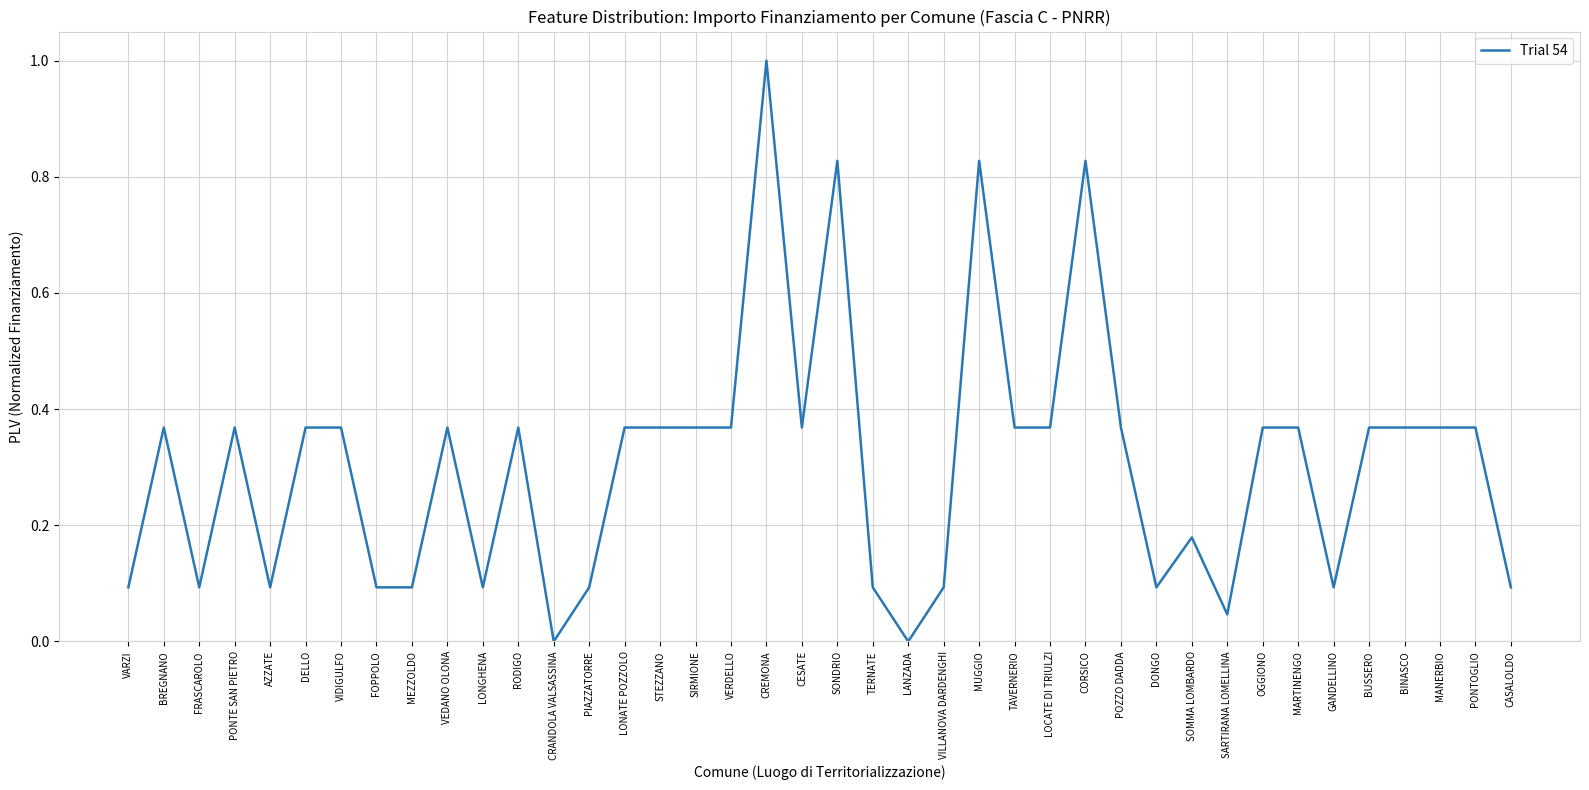

Does the chart have visible grid lines?

Yes